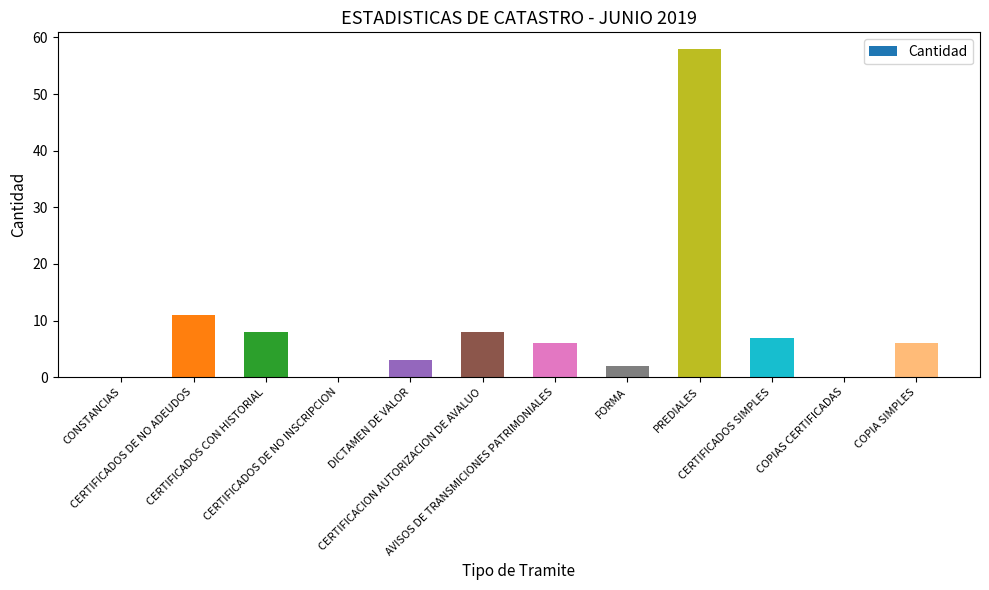

The value at CERTIFICADOS DE NO ADEUDOS is 15. True or false?

False